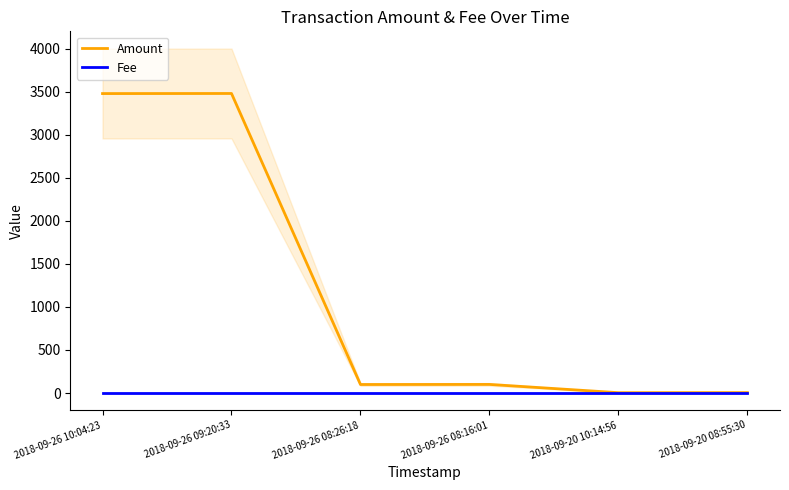

Which series has the largest range (max minus min)?

Amount